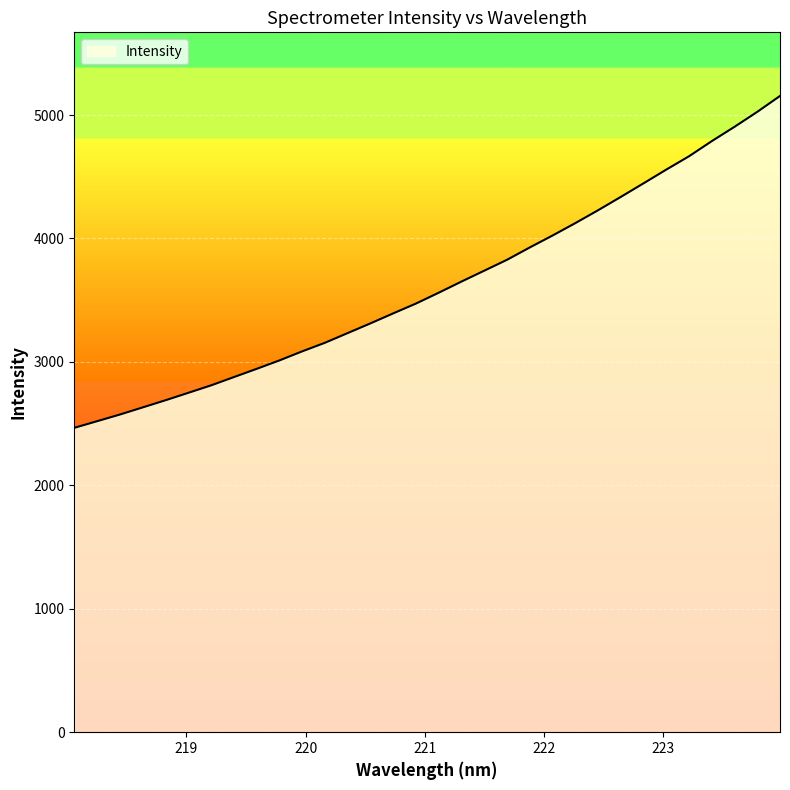

What is the difference between the maximum and minimum values?

2688.8